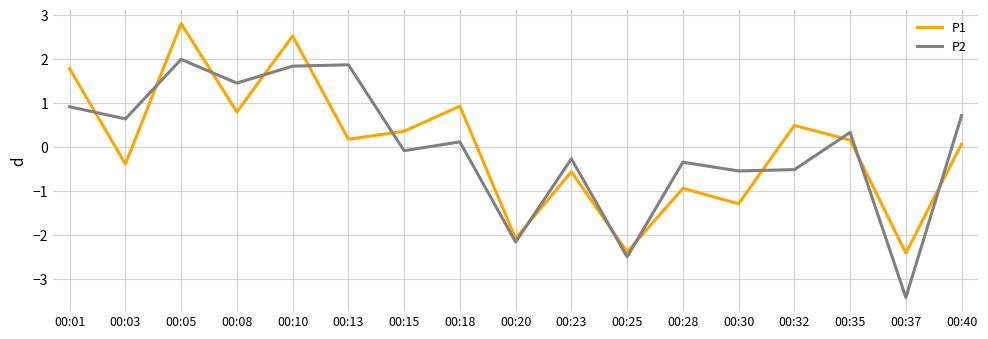

After their last crossing, which series has the higher values: P2 or P1?

P2